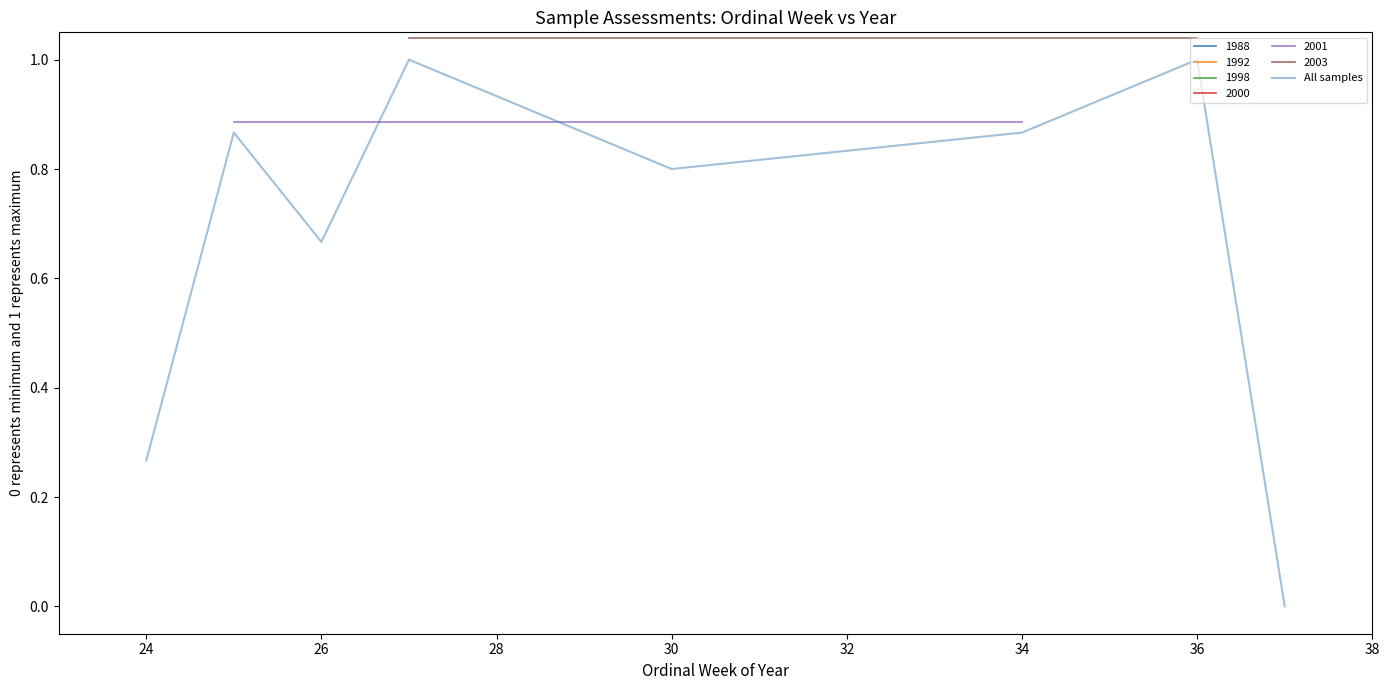

Is it true that the value at 26 is 0.6?

False